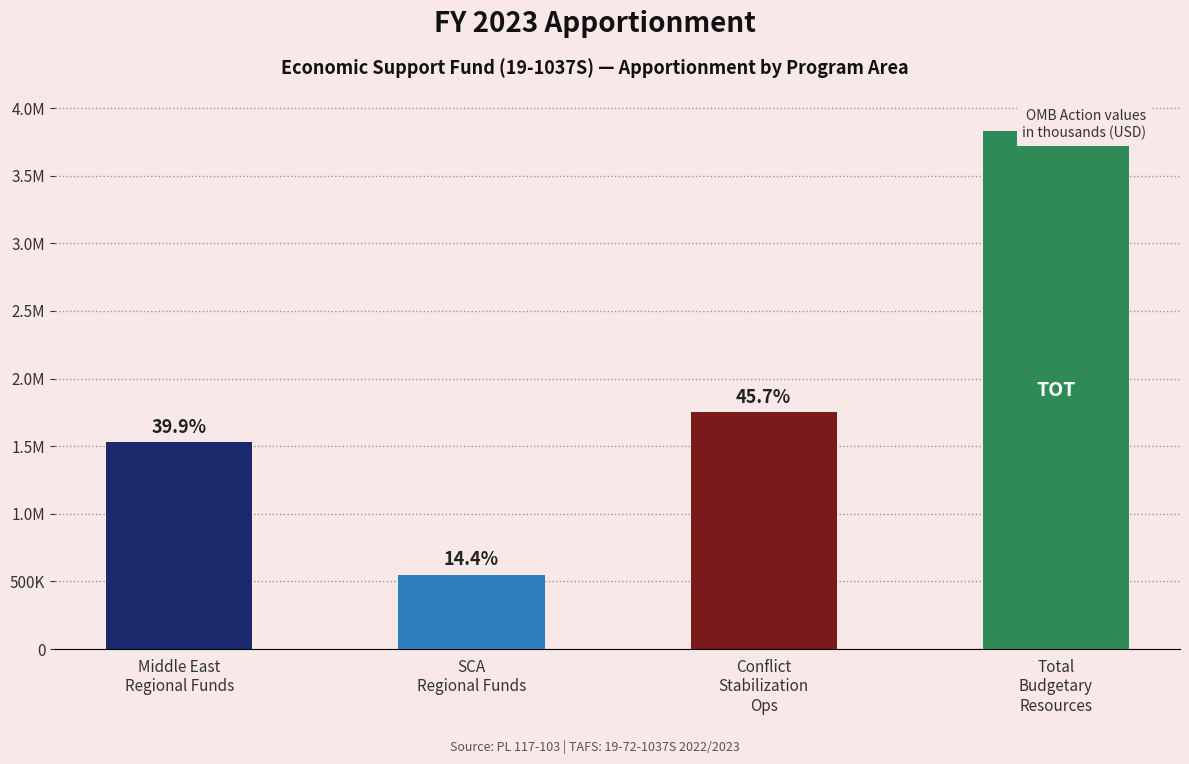

List the labels in order of value, smallest first.

SCA
Regional Funds, Middle East
Regional Funds, Conflict
Stabilization
Ops, Total
Budgetary
Resources